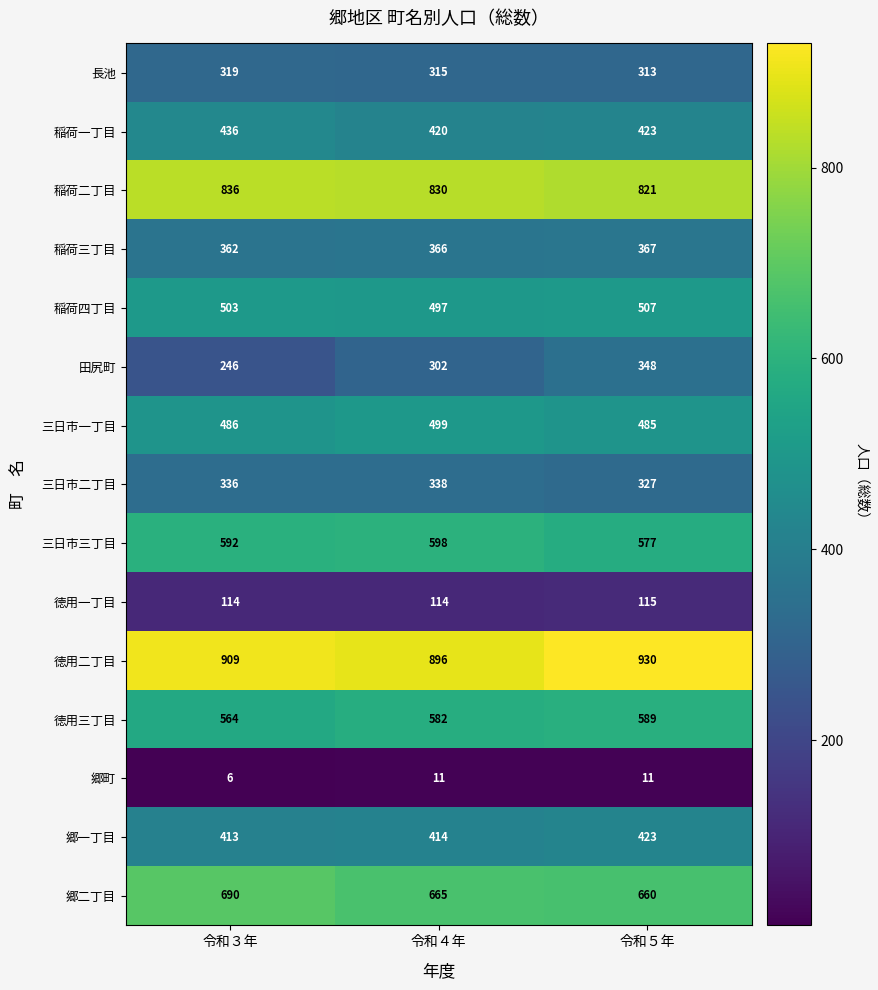

True or false: 稲荷三丁目 has a value of 200 at 令和３年.

False